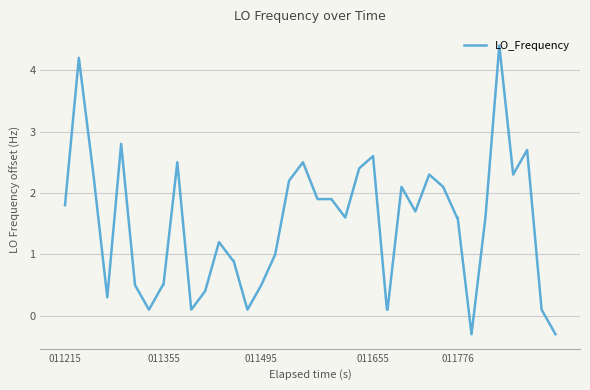

What is the maximum value shown in the chart?

4.4